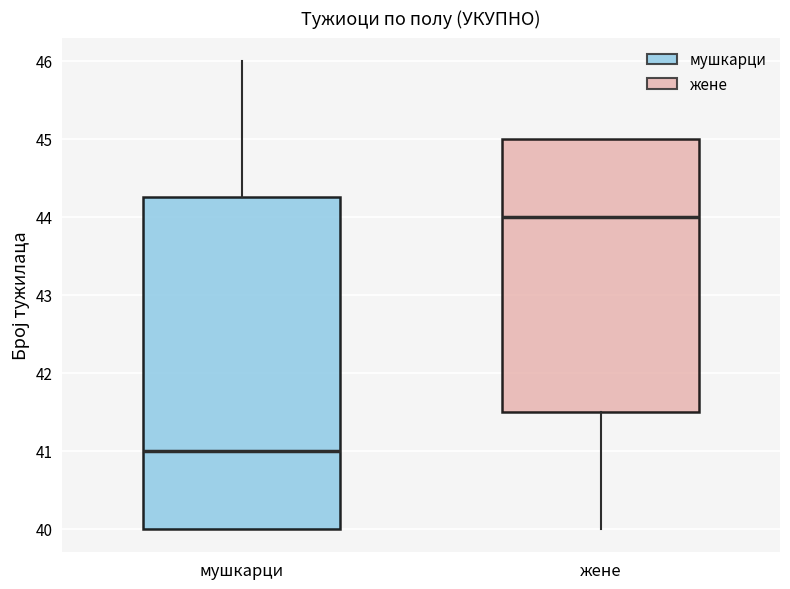

Reading left to right, transcribe this box plot: for each box, give where its median line is, the range the box spans, and where its two whiskers end, as read against the y-axis. The values are not printed on the chart, so give them approximately, as read against the axis.

мушкарци: median 41.0, box 40.0 to 44.3, whiskers 40.0 to 46.0
жене: median 44.0, box 41.5 to 45.0, whiskers 40.0 to 45.0